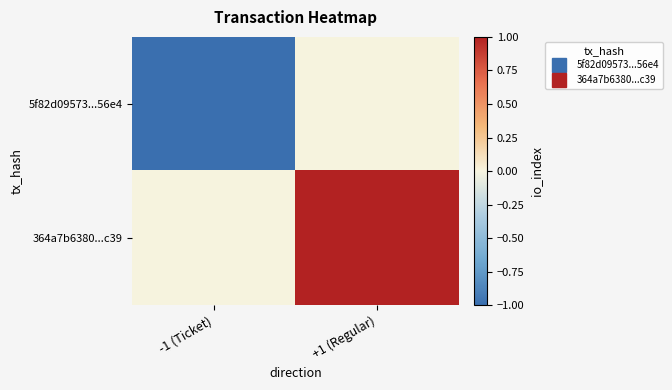

How many series are shown in this chart?

2